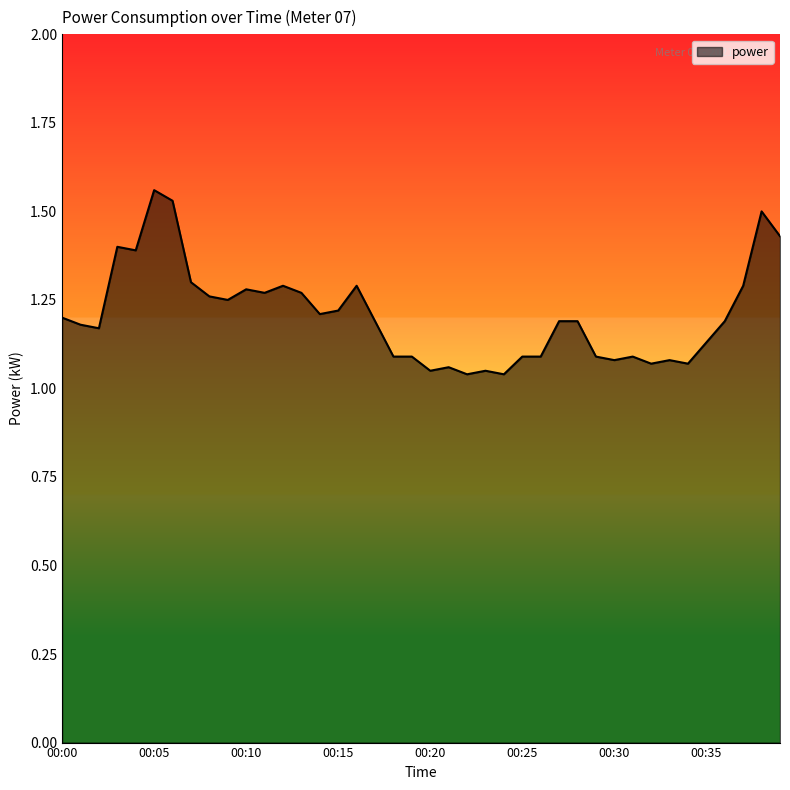

How many lines are shown in the chart?

1